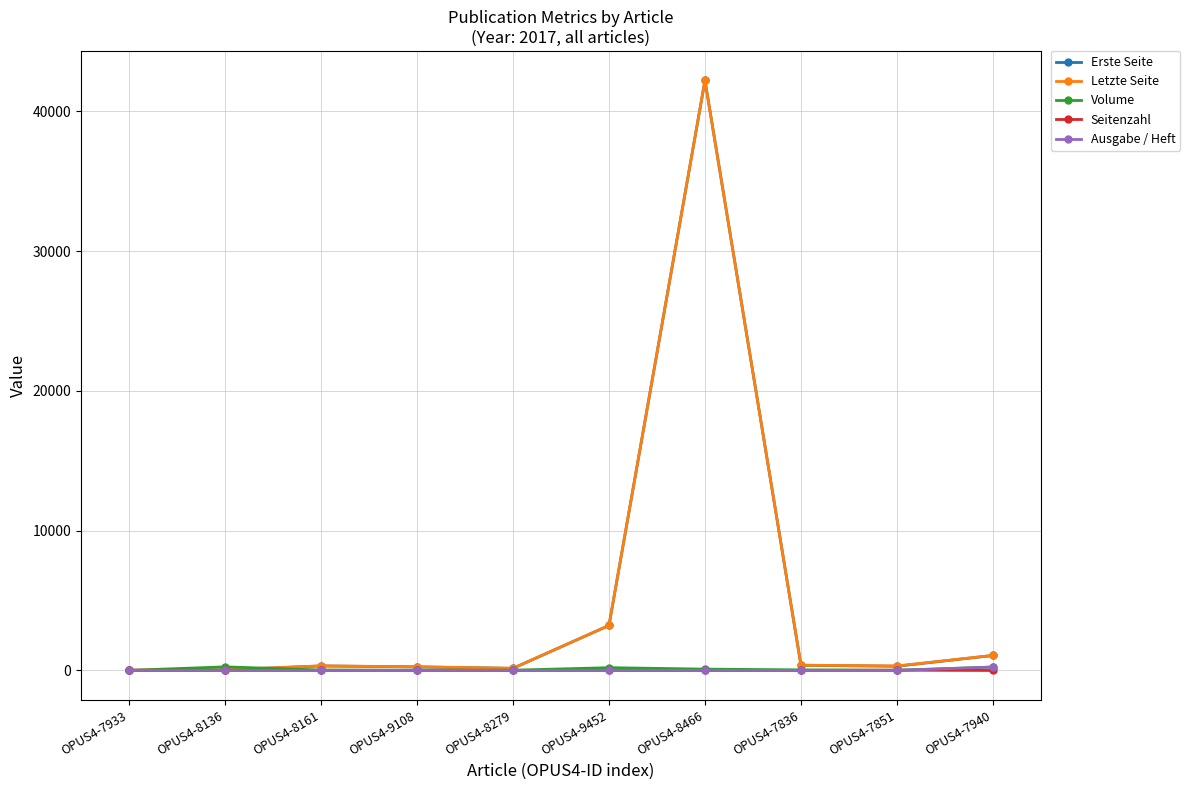

How many data points in Ausgabe / Heft are less than 3?

4